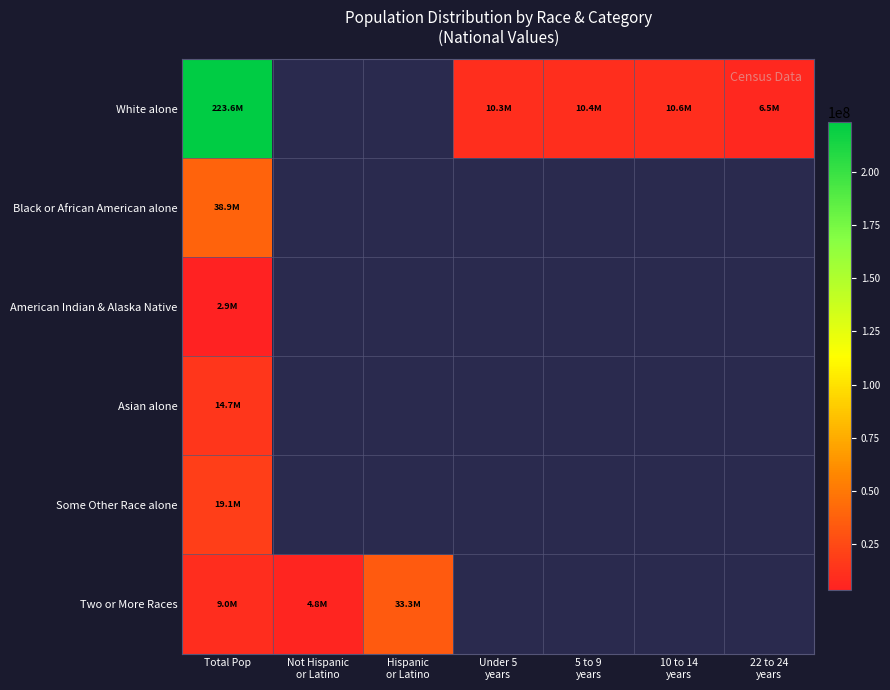

At which category is the sum across all series the highest?

Total Pop